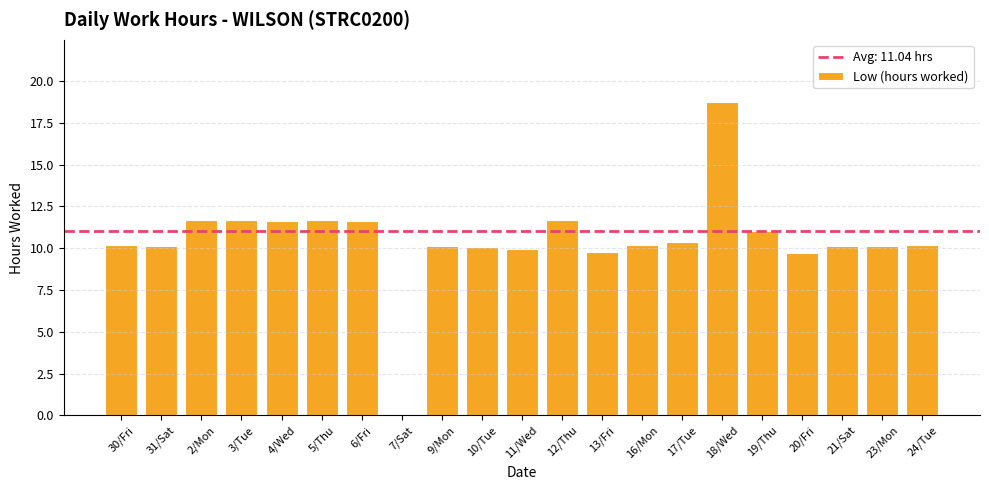

What is the ratio of the value at 4/Wed to the value at 24/Tue?

1.1